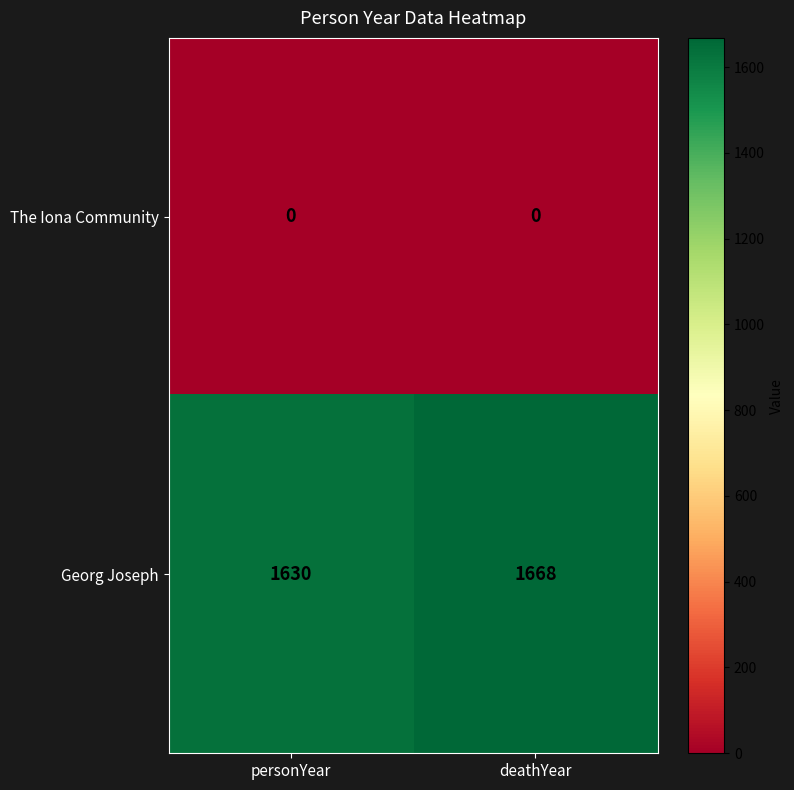

Is it true that The Iona Community equals 0 at personYear?

True